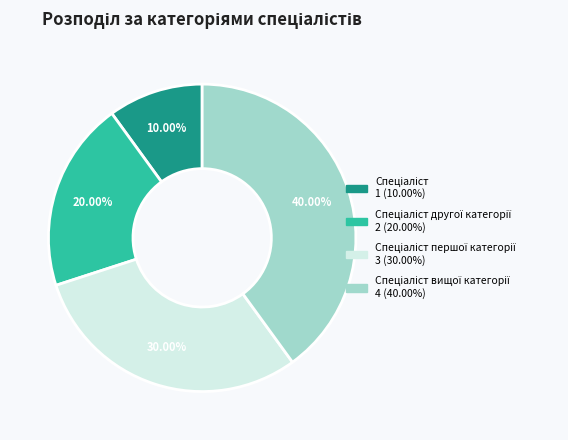

Count the number of slices in the pie.

4